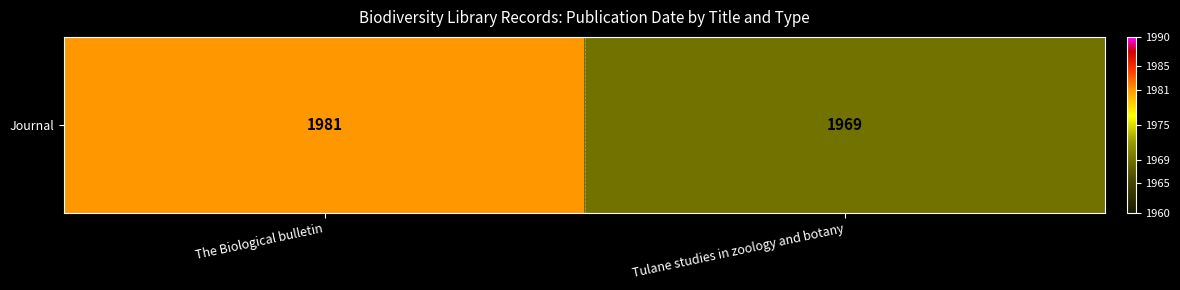

Rank the categories by value from lowest to highest.

Tulane studies in zoology and botany, The Biological bulletin